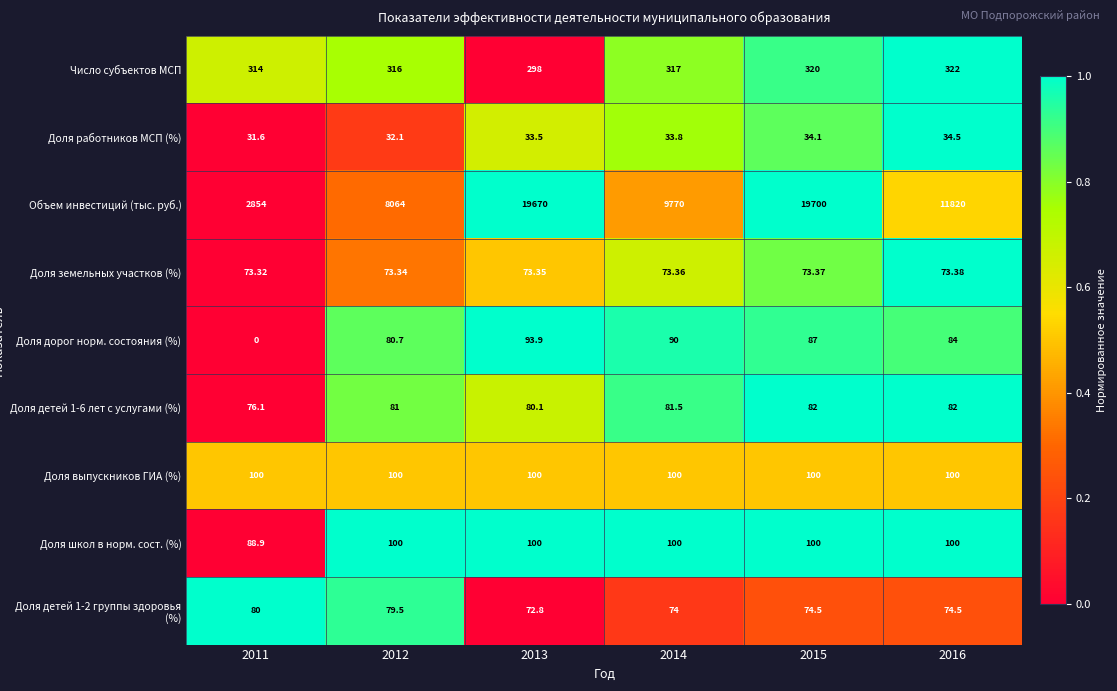

Between 2013 and 2015, which series saw the biggest shift?

Объем инвестиций (тыс. руб.)